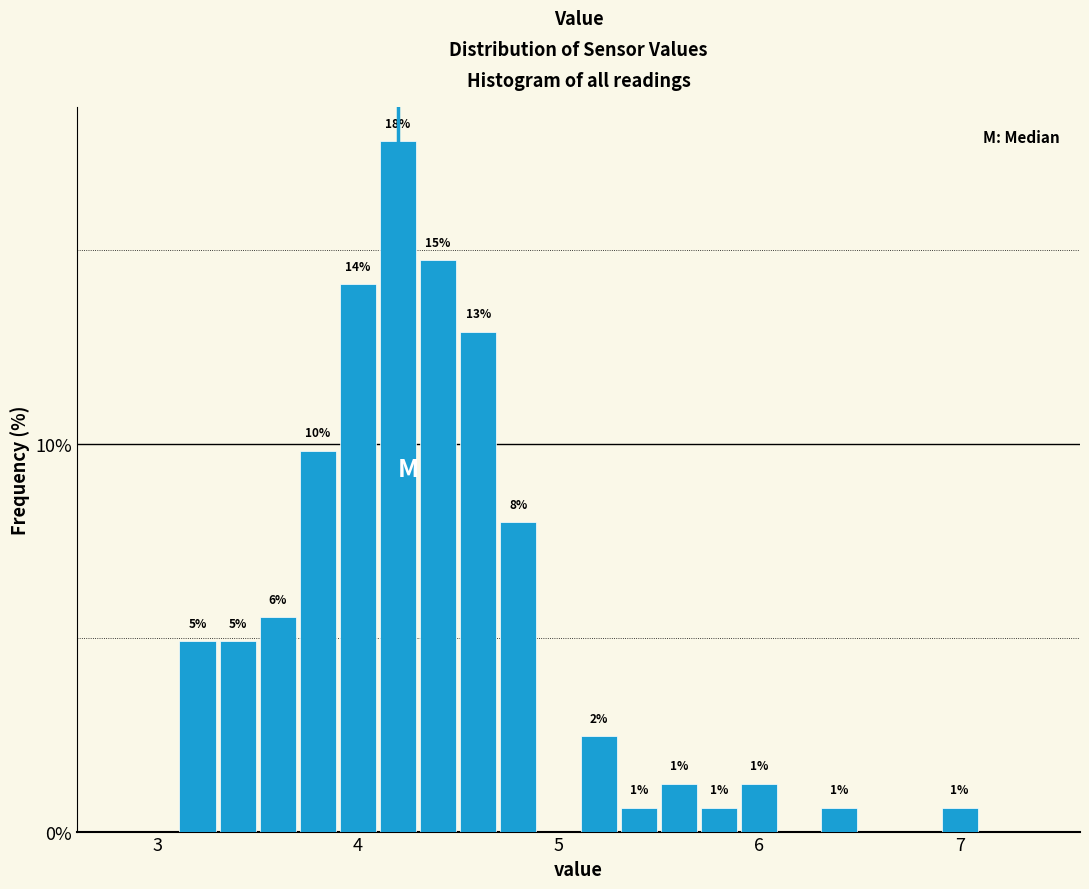

Around what value on the x-axis is the tallest bar? Give the approximate position of its centre, as read against the axis.

4.2